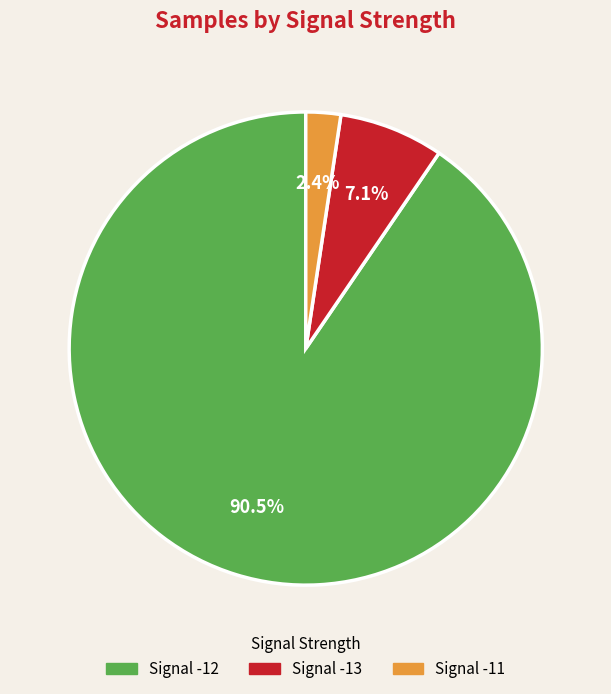

Is there any slice that represents more than half of the pie?

Yes